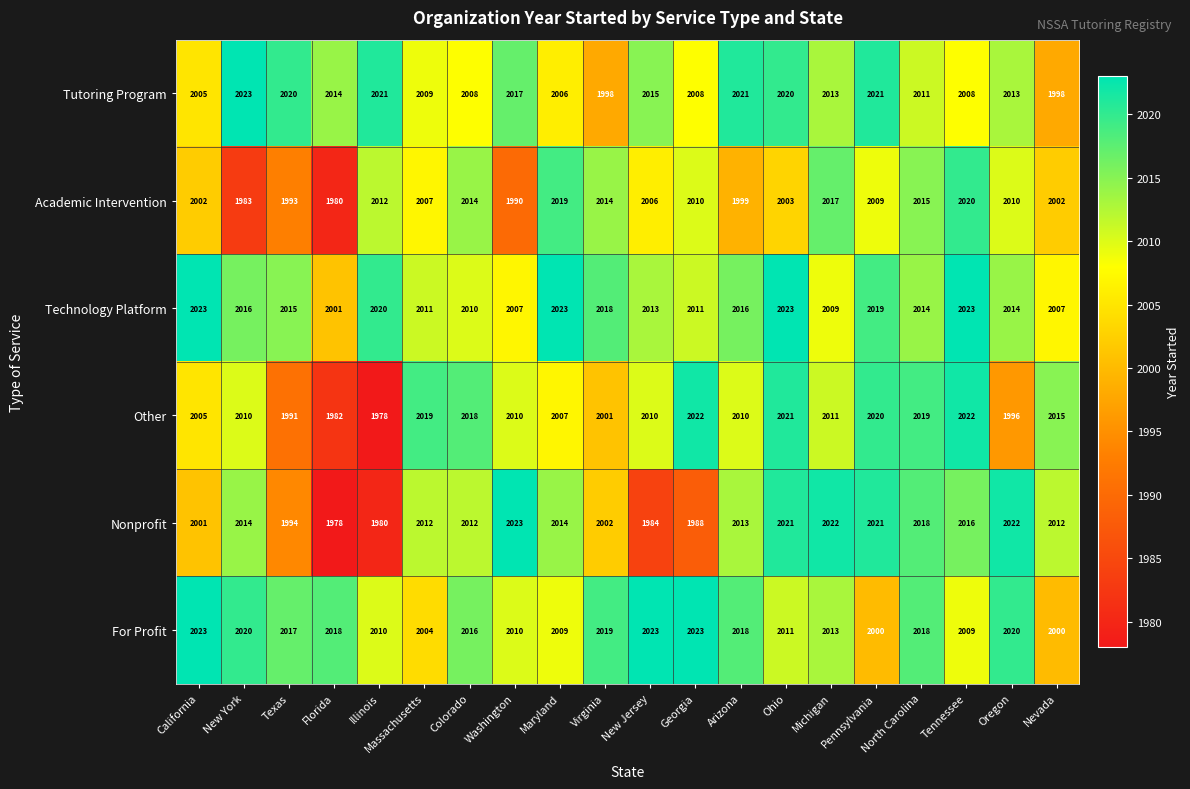

Between Washington and New Jersey, which series saw the biggest shift?

Nonprofit